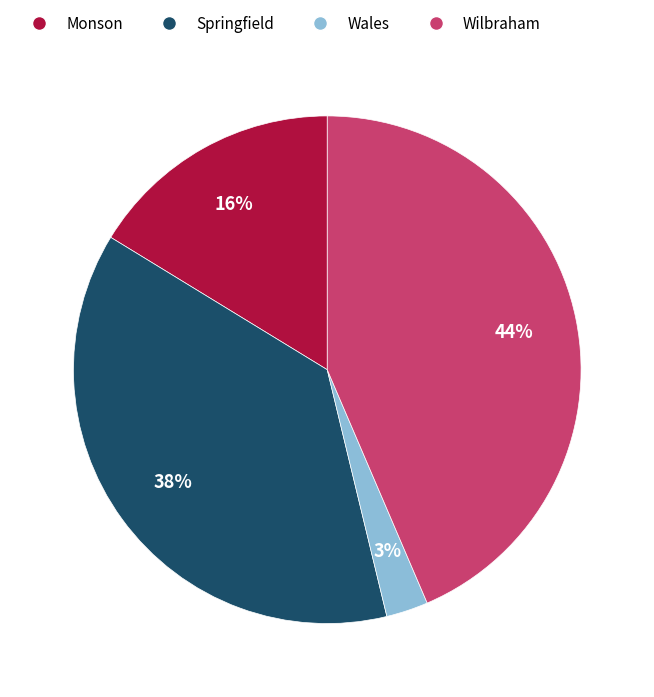

To the nearest percent, what is the difference between the largest and smallest slice percentages?

41%